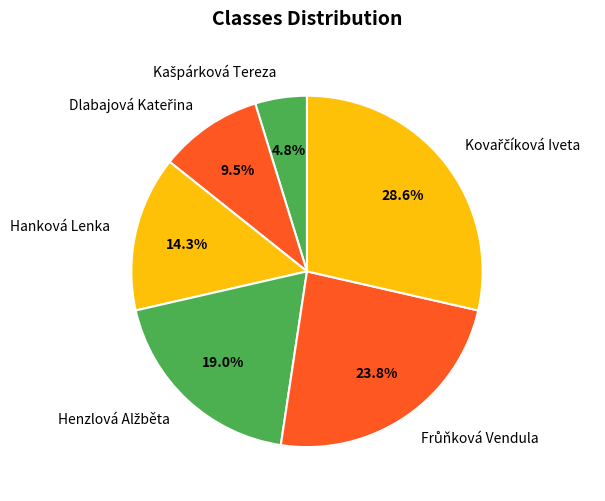

Is there any slice that represents more than half of the pie?

No